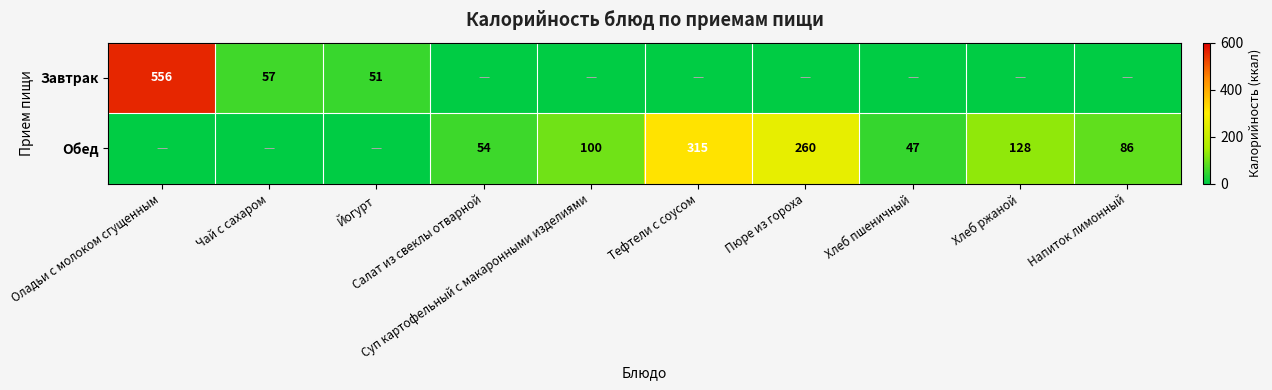

What is the maximum value for Завтрак?

556